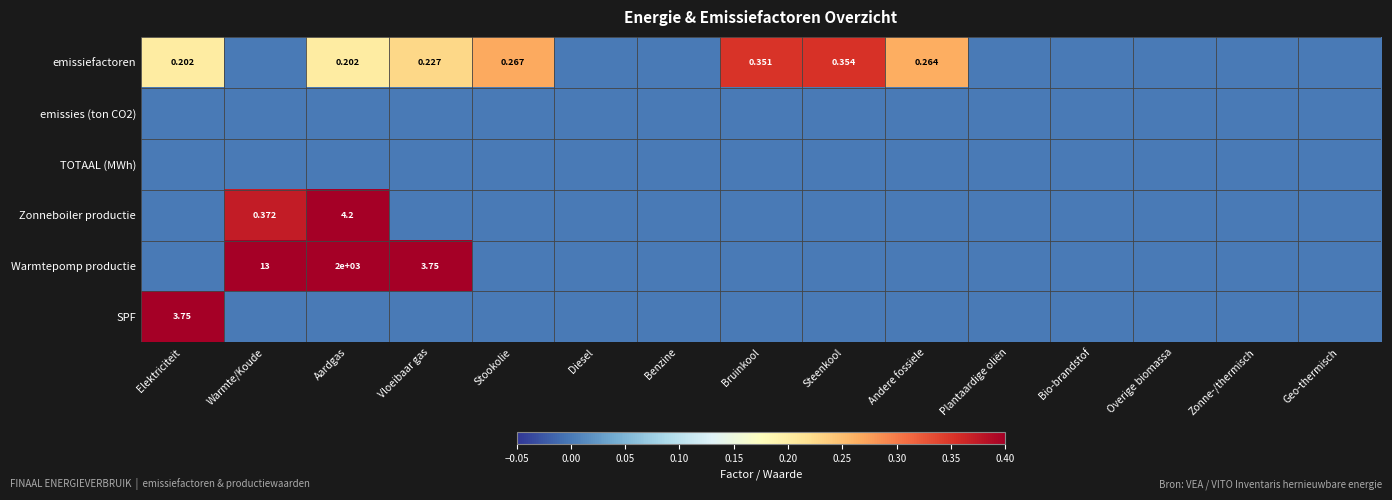

At how many categories does at least one series exceed 1622?

1